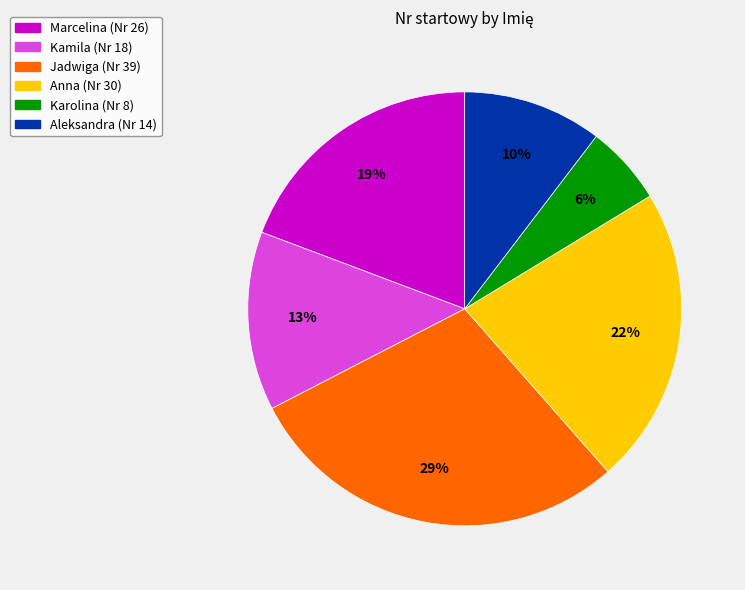

What is the ratio of the value at Anna to the value at Jadwiga?

0.8